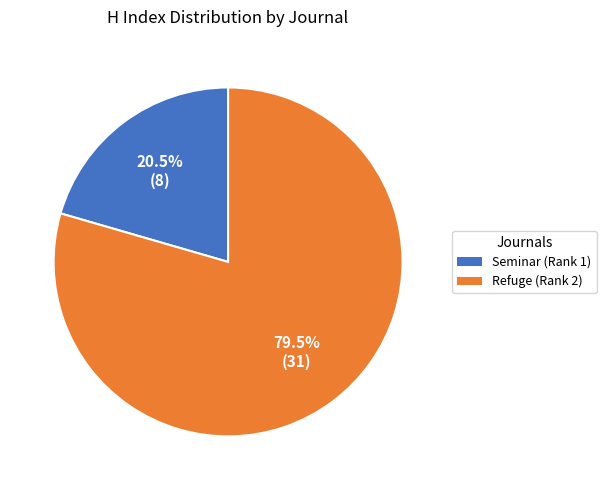

How many slices are in this pie chart?

2